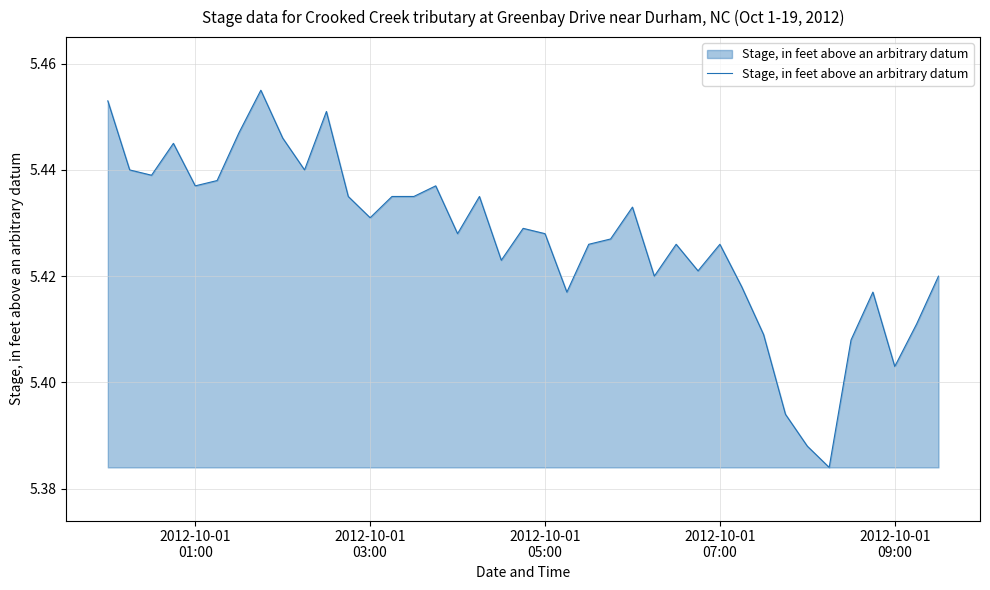

Reading right to left, what are all the values shown in this chart?

5.4	5.4	5.4	5.4	5.4	5.4	5.4	5.4	5.4	5.4	5.4	5.4	5.4	5.4	5.4	5.4	5.4	5.4	5.4	5.4	5.4	5.4	5.4	5.4	5.4	5.4	5.4	5.4	5.5	5.4	5.4	5.5	5.4	5.4	5.4	5.4	5.4	5.4	5.5